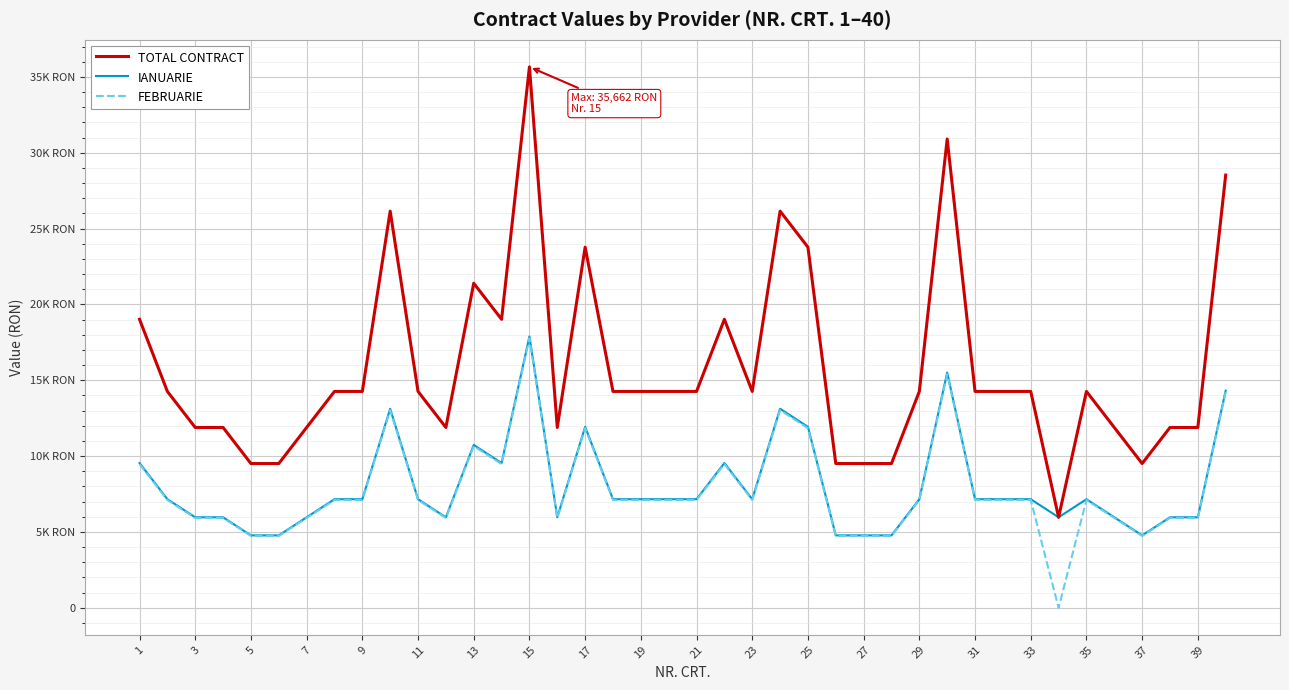

What is the difference between the maximum and minimum values in the IANUARIE series?

13122.6